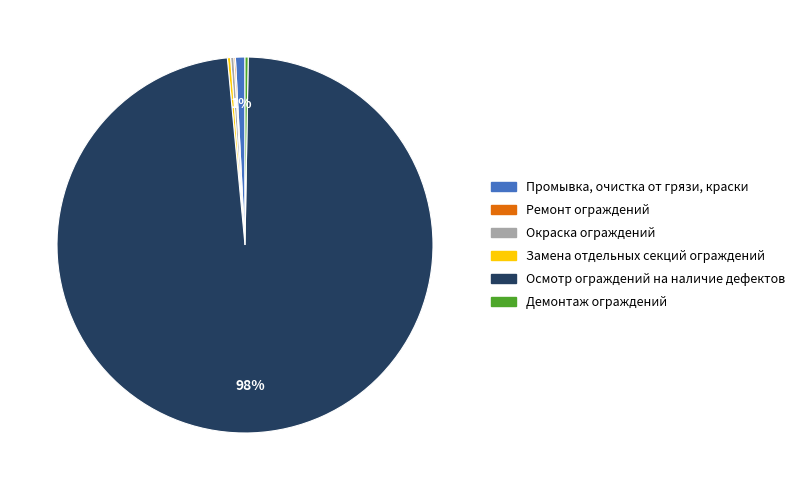

What is the largest slice in the pie chart?

Осмотр ограждений на наличие дефектов